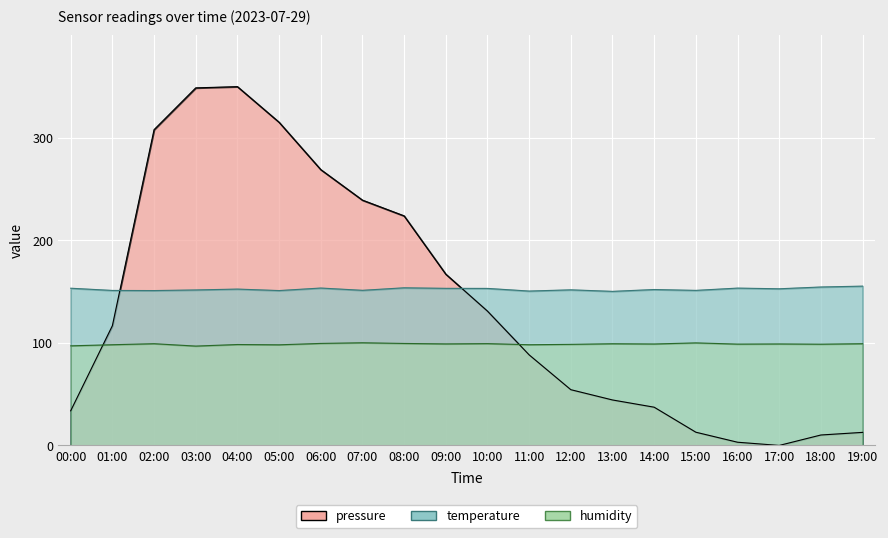

Between which two adjacent categories do pressure and humidity first intersect?

00:00 and 01:00